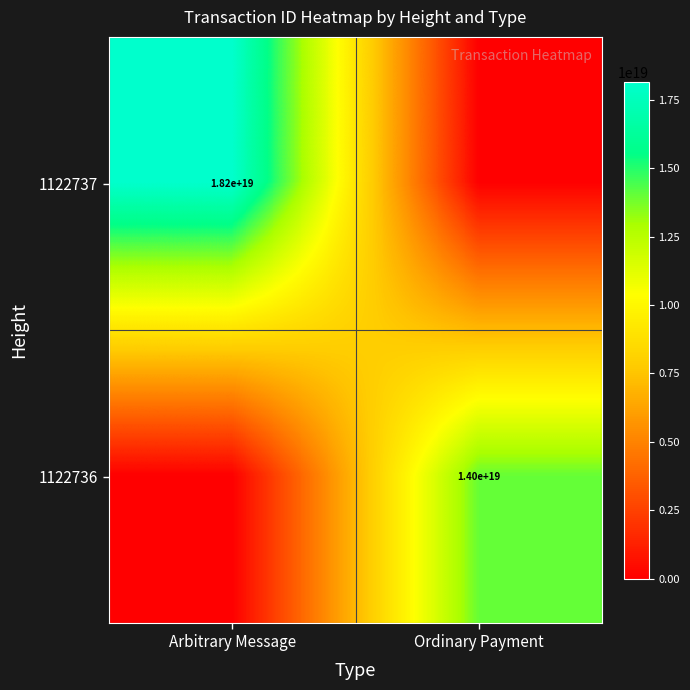

Is the value of 1122737 at Arbitrary Message greater than the value of 1122736 at Ordinary Payment?

Yes